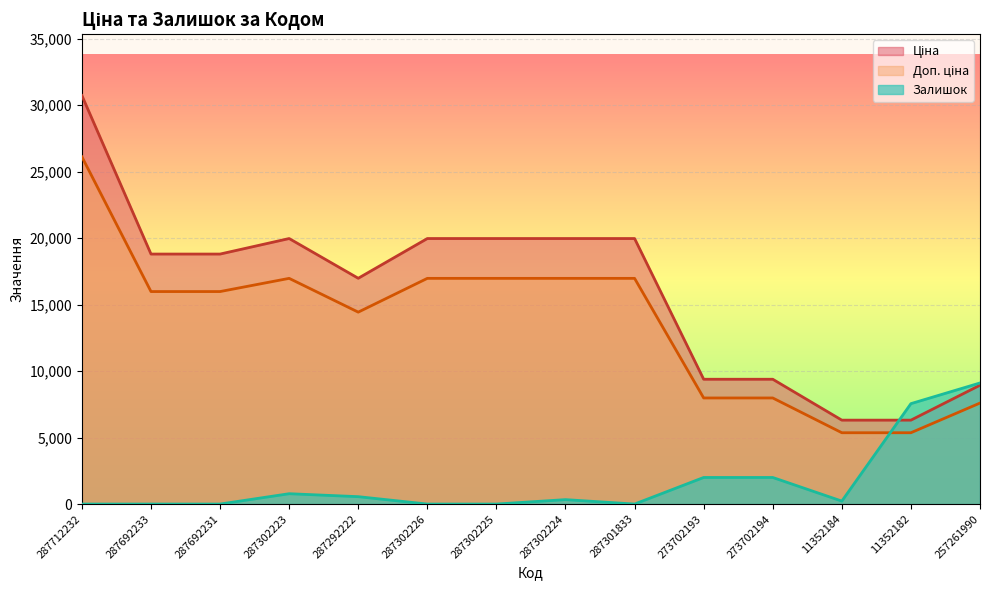

True or false: Доп. ціна and Ціна cross at least once.

False